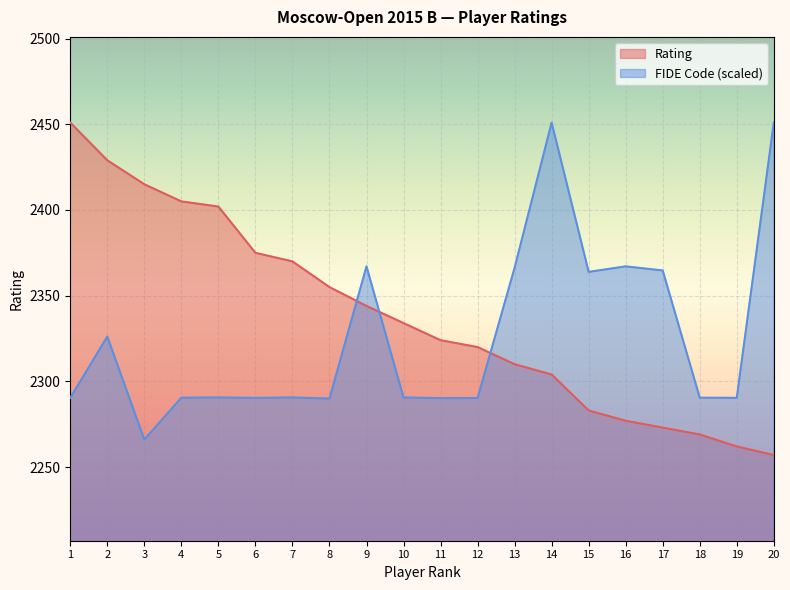

What is the sum of the Rating values at 10 and 3?

4749.0